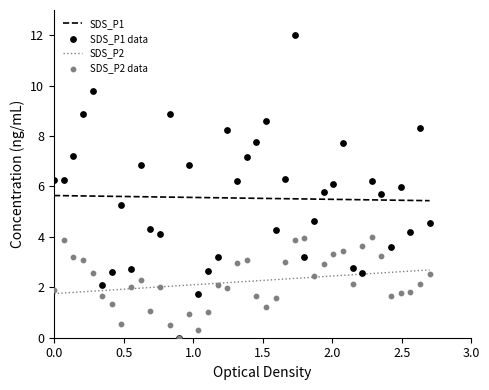

At how many categories does at least one series exceed 1?

40